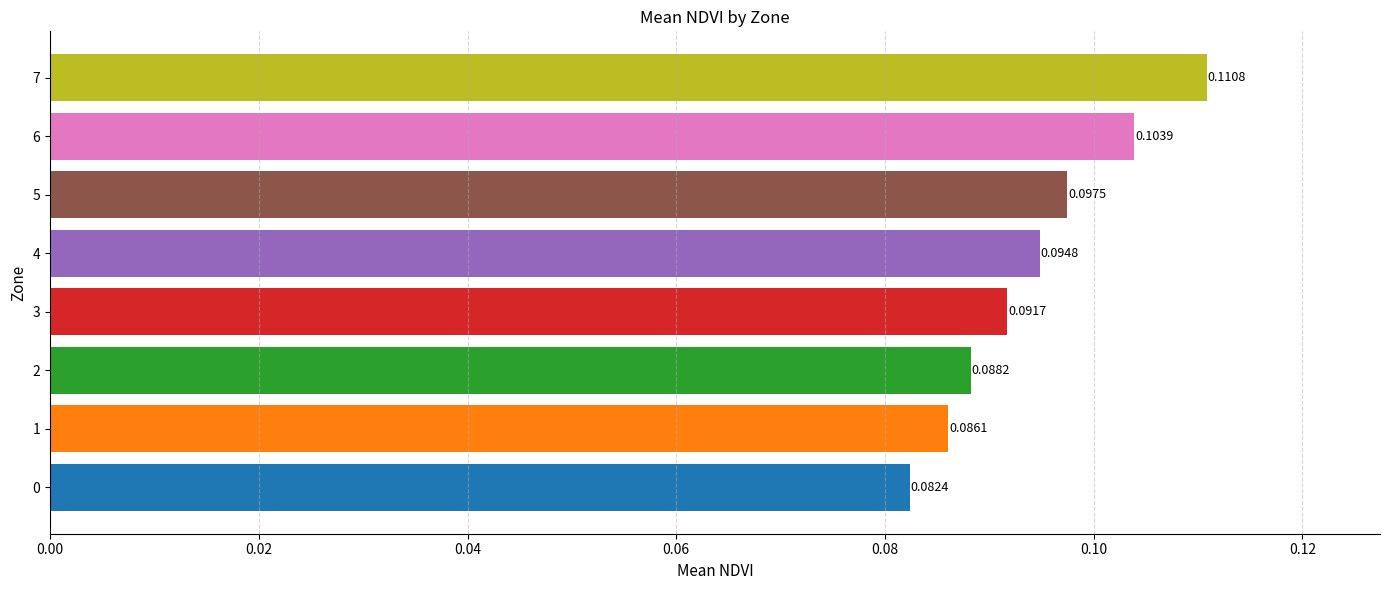

List the labels in order of value, largest first.

7, 6, 5, 4, 3, 2, 1, 0